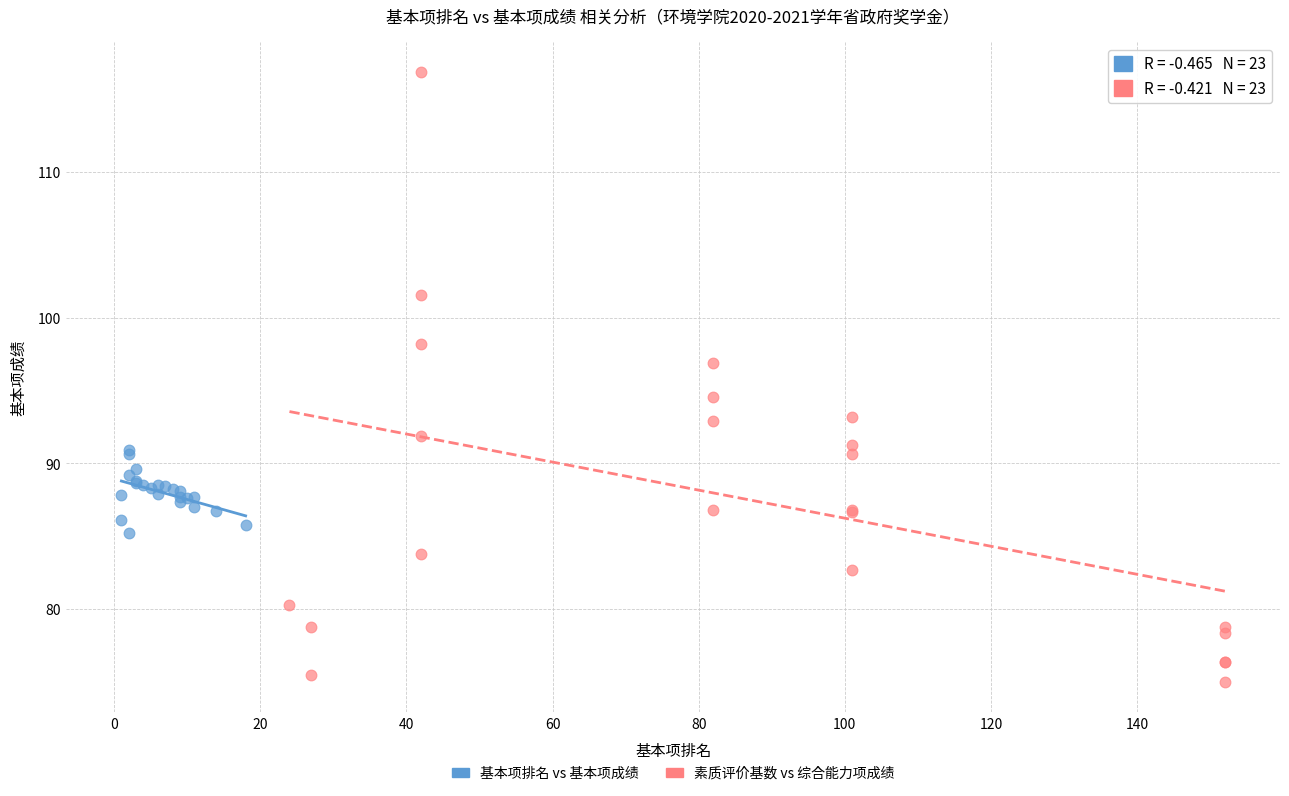

Which series contains the highest Y value?

素质评价基数 vs 综合能力项成绩